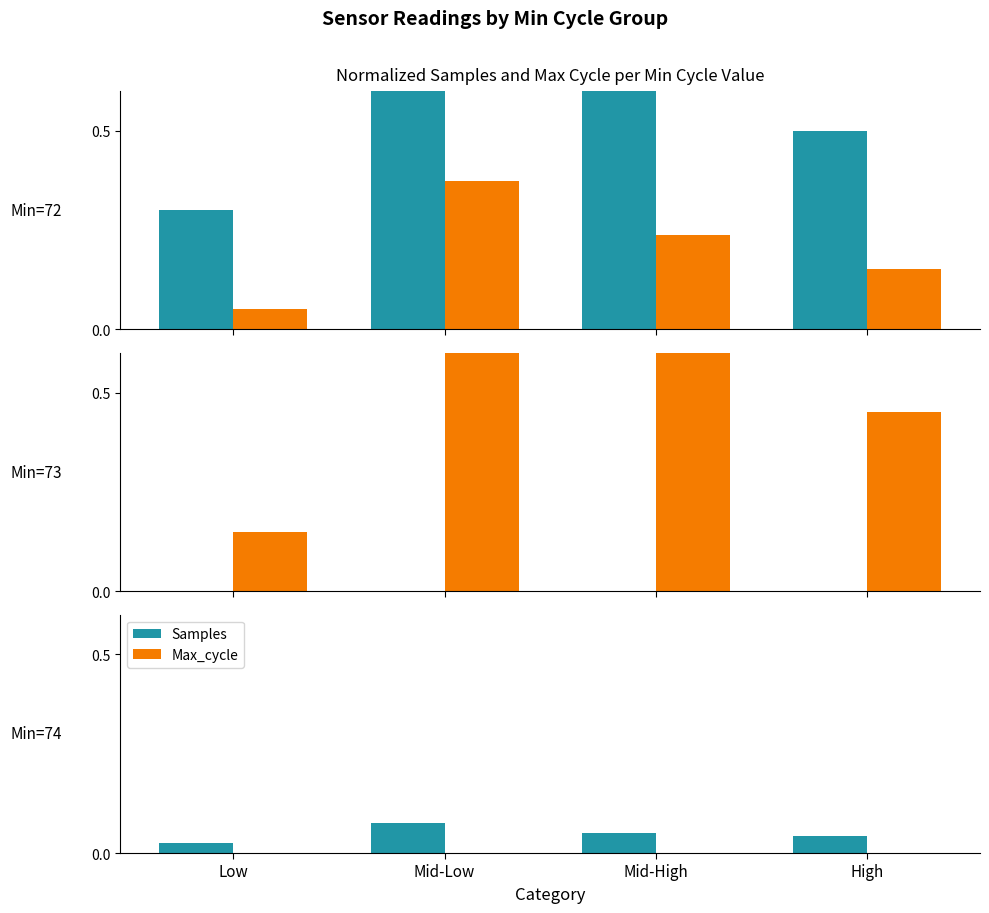

What is the value of the Samples bar at the 2nd from the left?

0.1